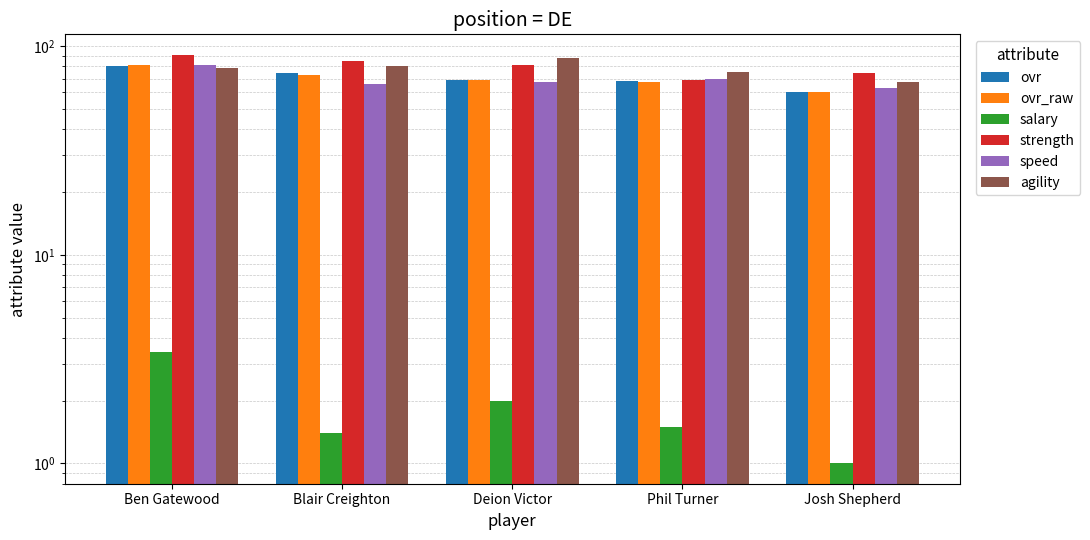

What is the difference between the maximum and minimum values in the speed series?

18.0